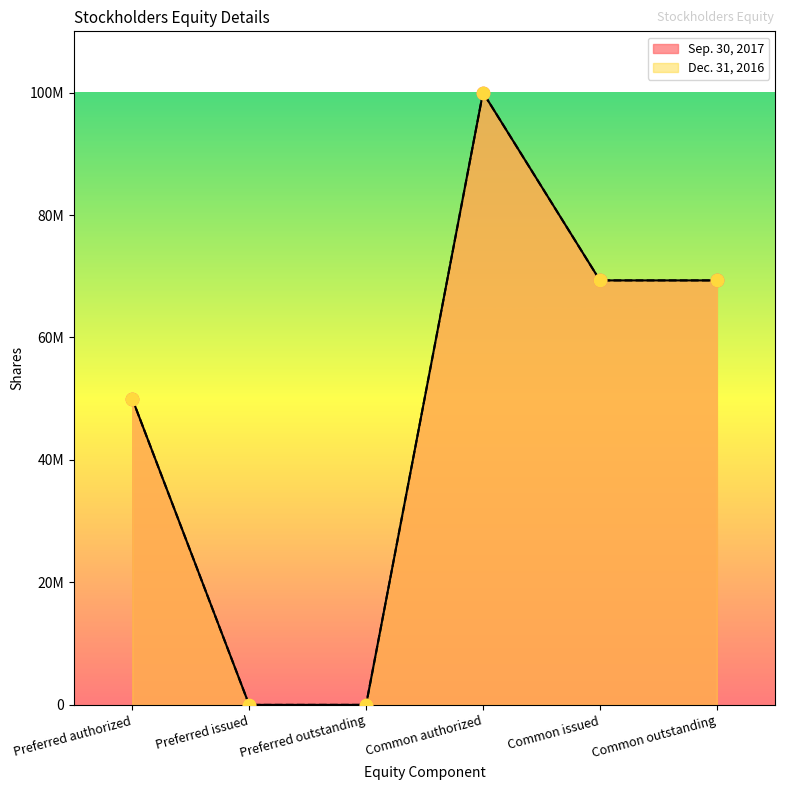

At which category is the sum across all series the highest?

Common authorized